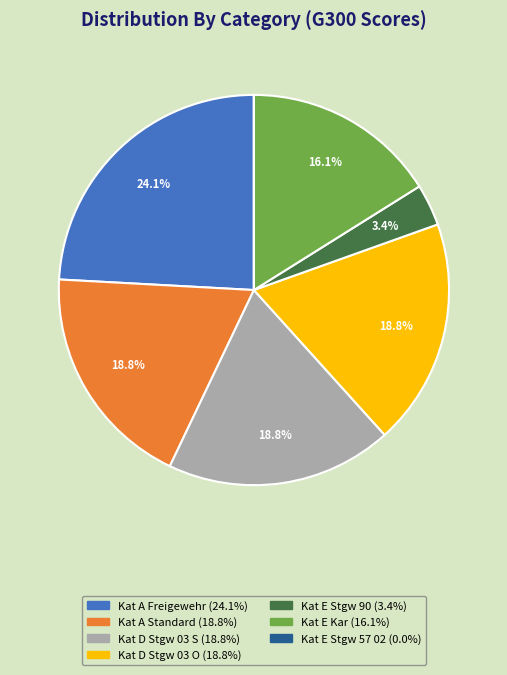

What is the largest slice in the pie chart?

Kat A Freigewehr